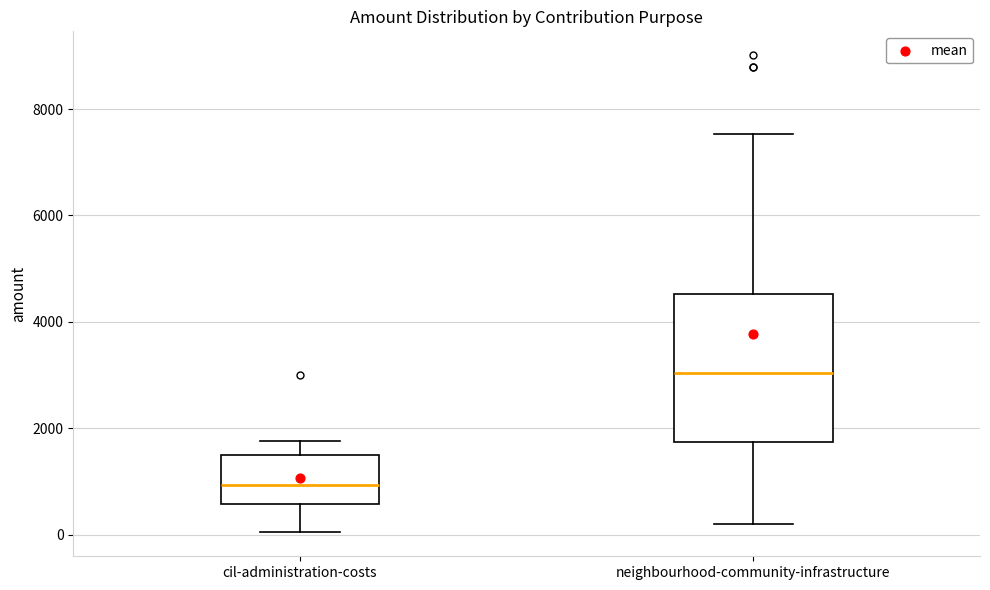

Reading left to right, read every box against the y-axis: the position of its median line, the range the box covers, and the ends of its whiskers. The values are not printed on the chart, so give them approximately, as read against the axis.

cil-administration-costs: median 1000, box 600 to 1600, whiskers 0 to 1800
neighbourhood-community-infrastructure: median 3000, box 1800 to 4600, whiskers 200 to 7600